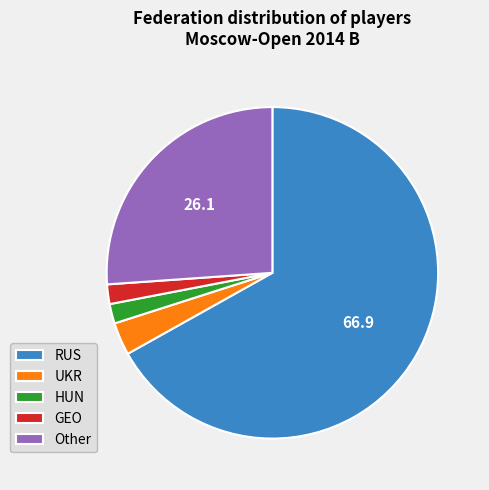

Combined, do UKR and Other account for over 50%?

No